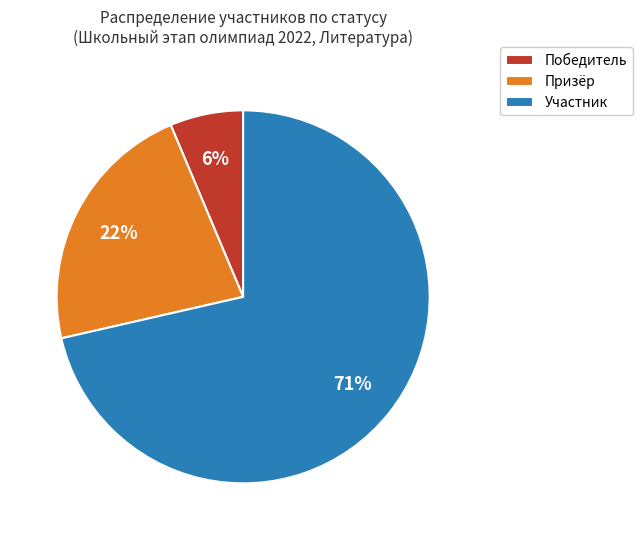

Which slice represents more than half of the pie?

Участник